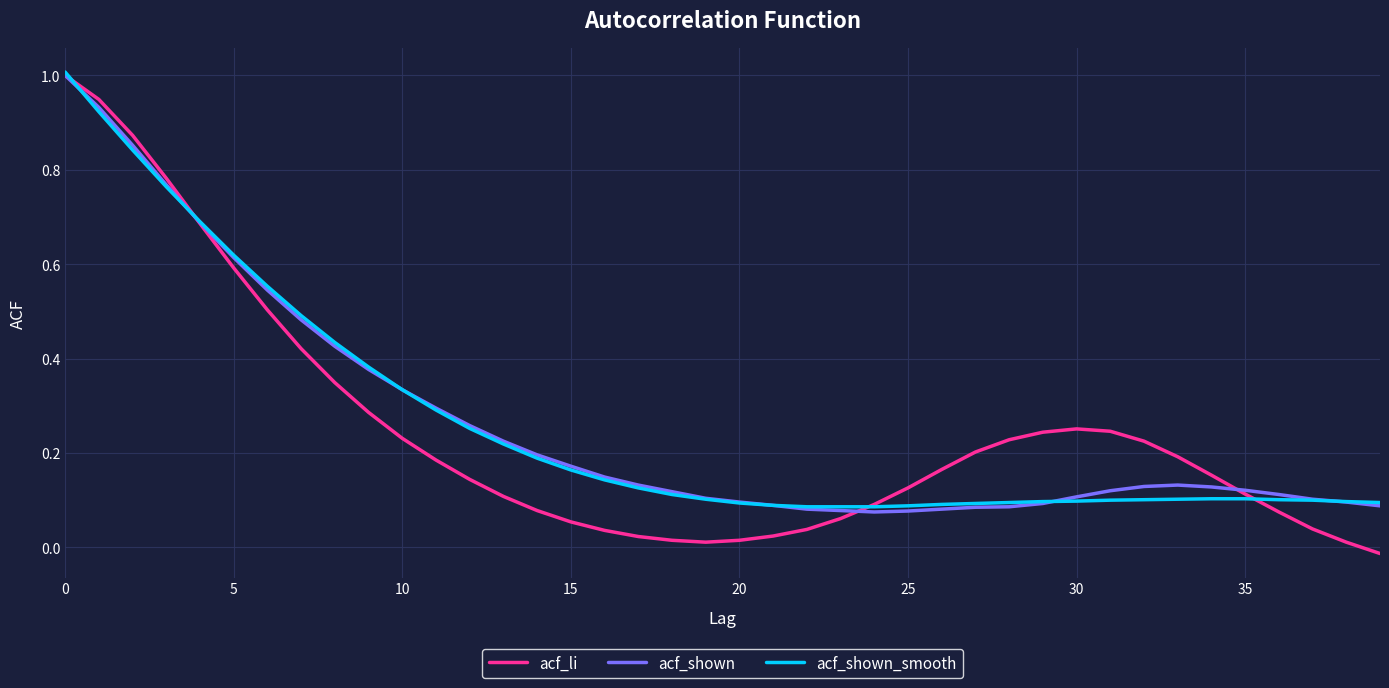

What is the maximum value for acf_shown_smooth?

1.0